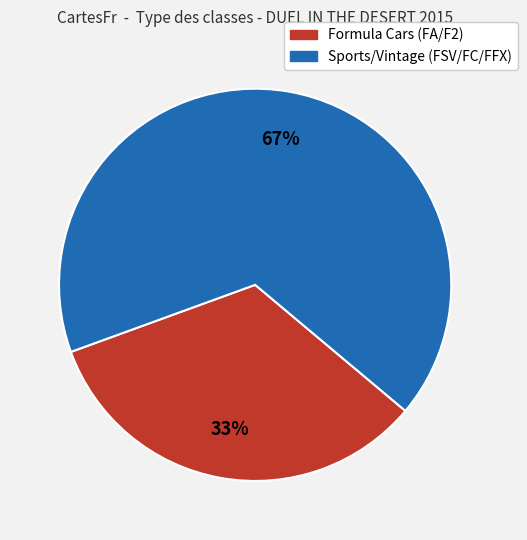

How many slices are in this pie chart?

2